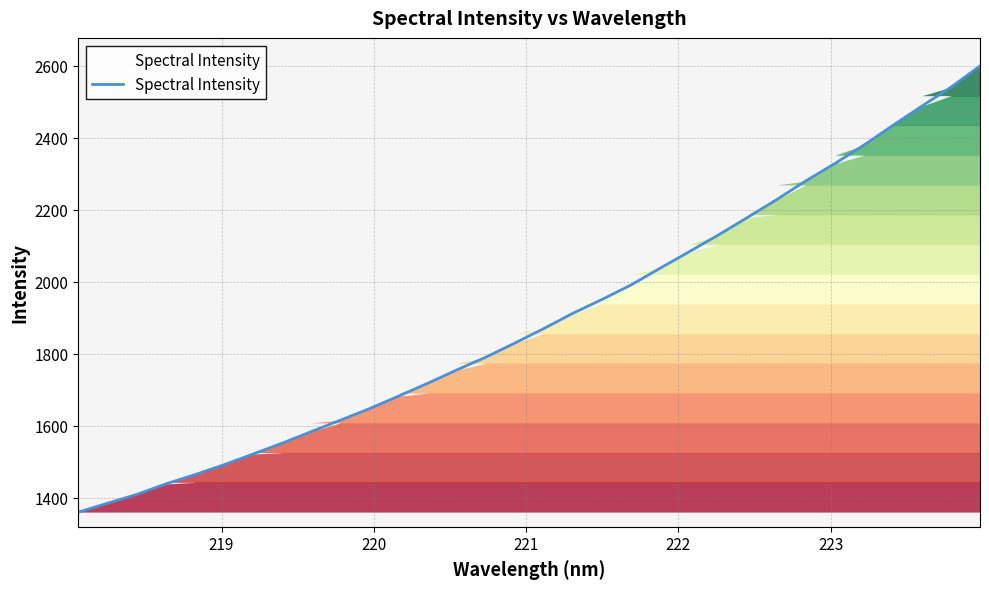

What is the smallest value displayed?

1360.0